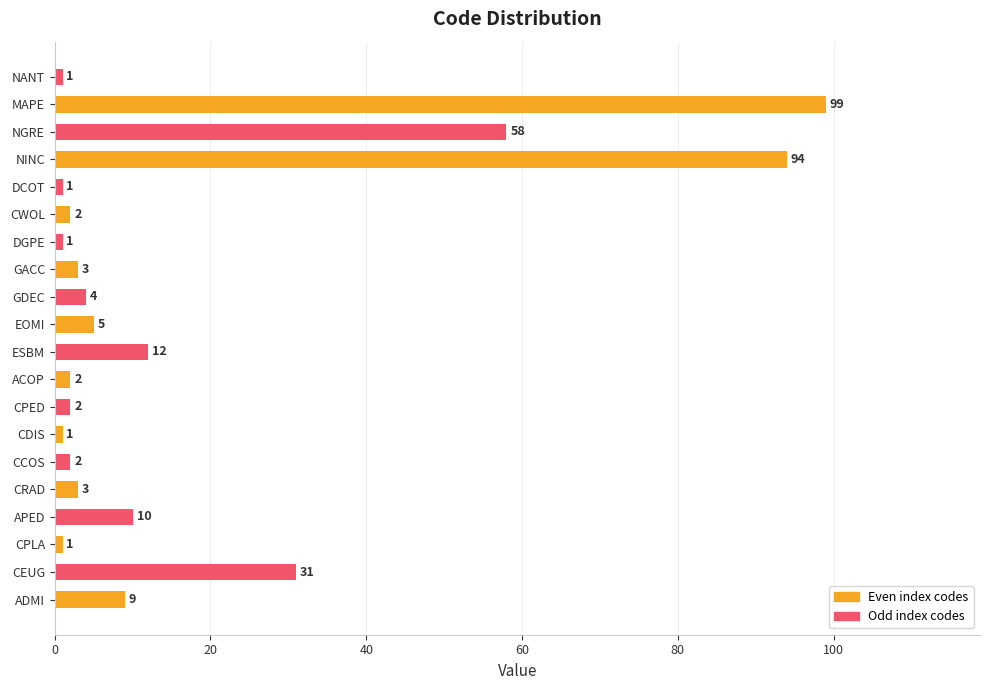

Which label corresponds to the largest value in the chart?

MAPE